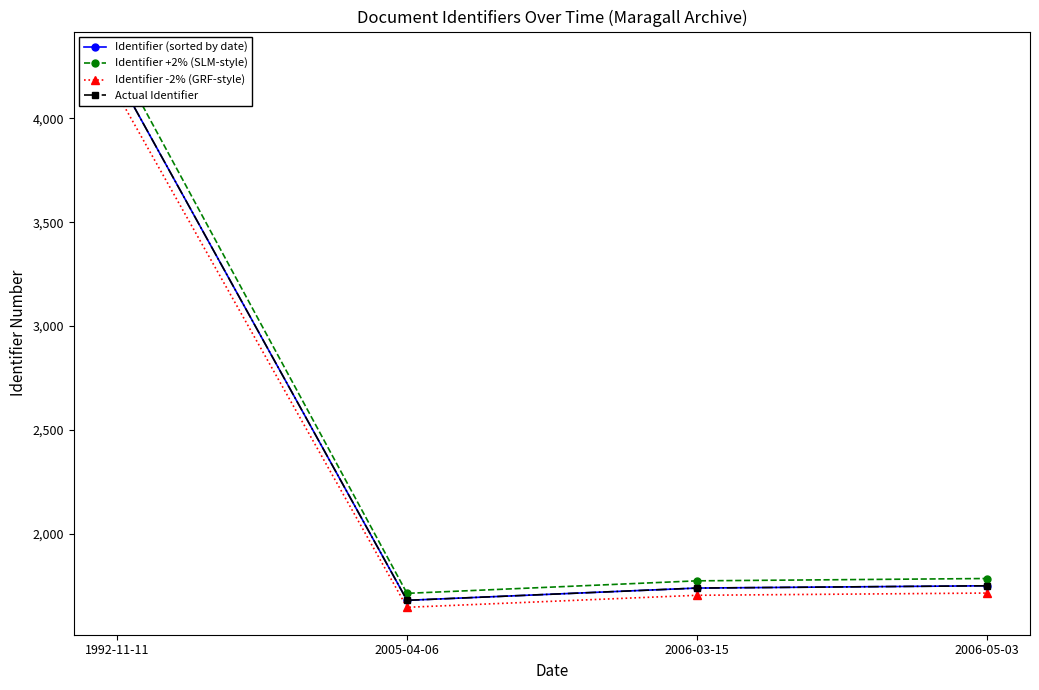

Rank the categories by Actual Identifier value from highest to lowest.

1992-11-11, 2006-05-03, 2006-03-15, 2005-04-06